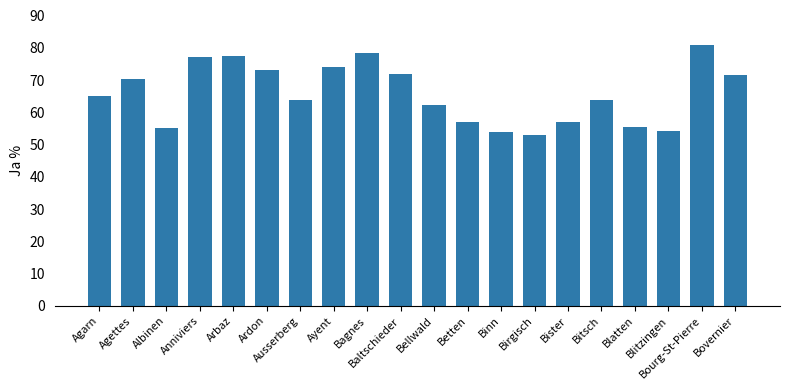

What is the sum of the values at Albinen and Bellwald?

117.7